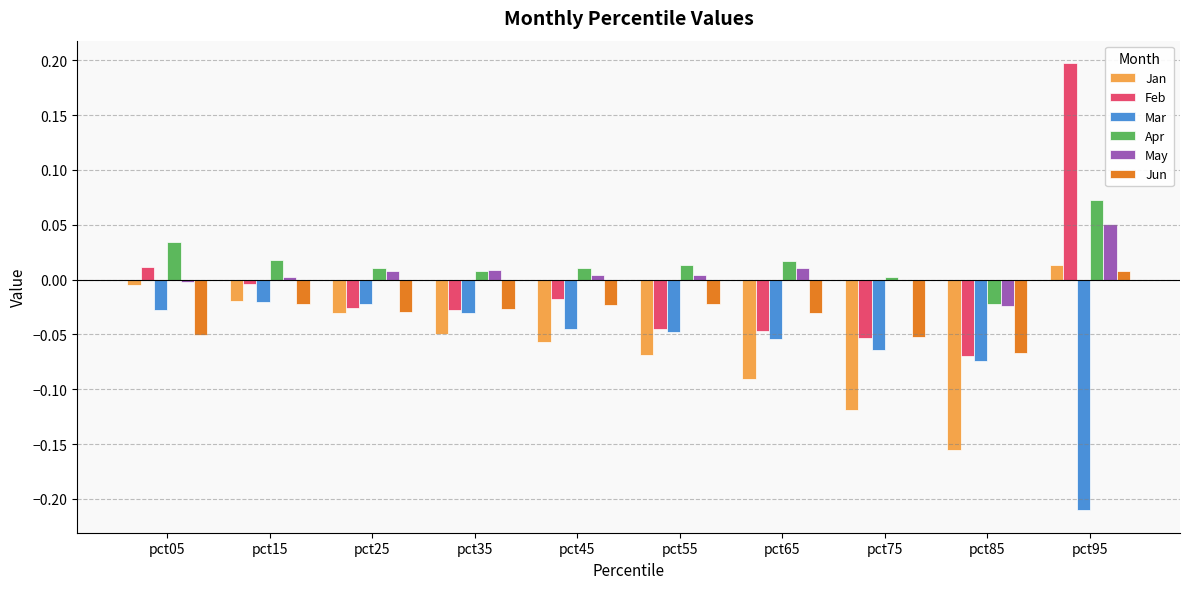

Which series has the largest range (max minus min)?

Feb